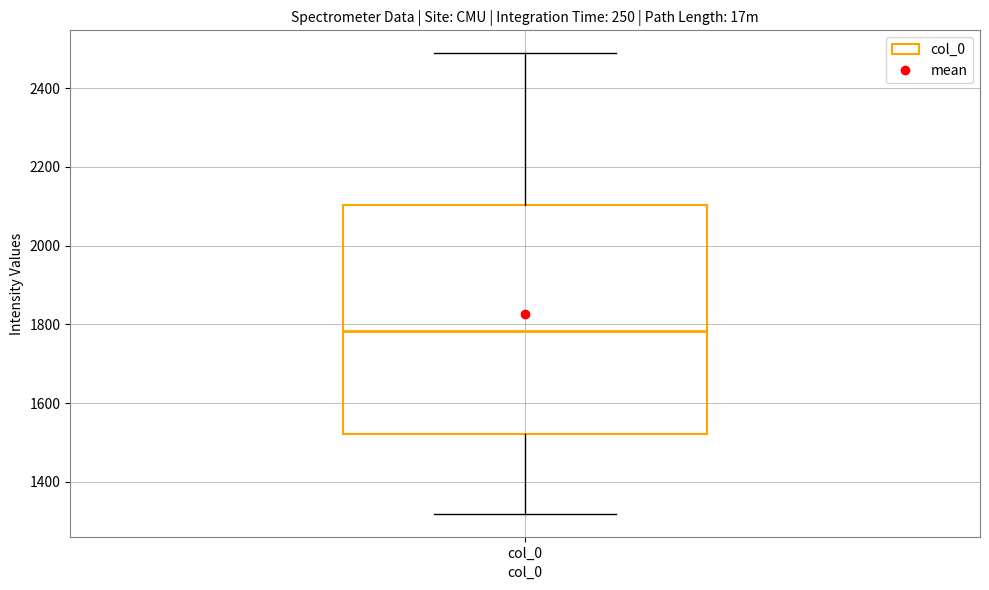

Where does the lower whisker of the box for col_0 end on the y-axis? The values are not printed on the chart, so give them approximately, as read against the axis.

1320